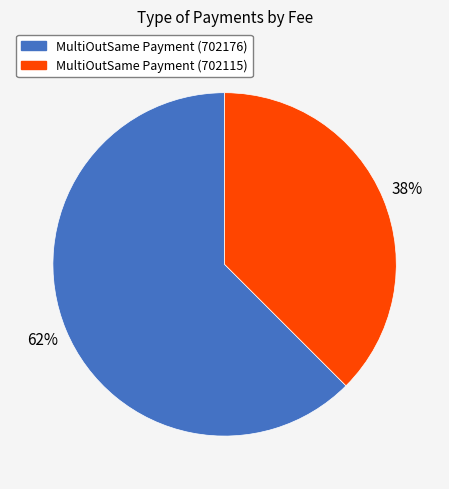

Rank the categories by value from lowest to highest.

MultiOutSame Payment (702115), MultiOutSame Payment (702176)